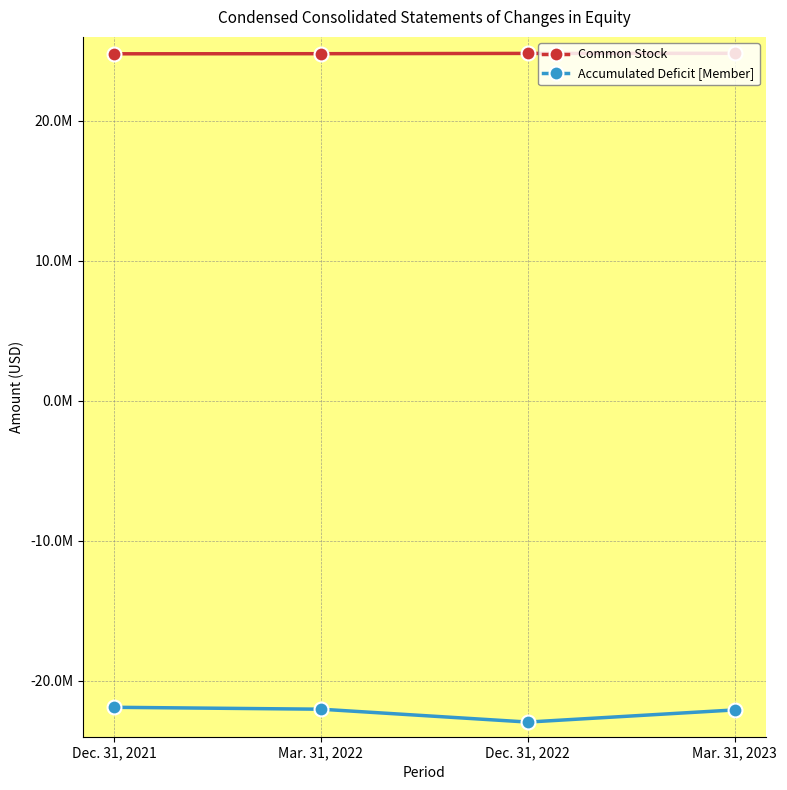

What is the value of the Common Stock point at the 2nd from the left?

24799191